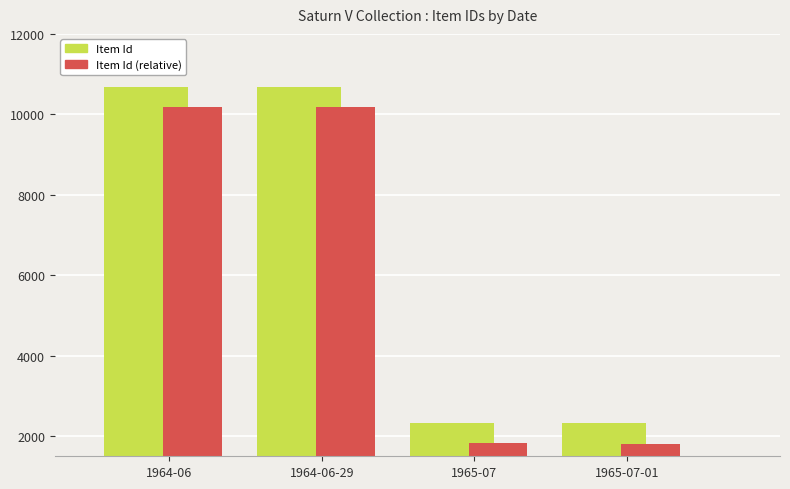

What is the approximate value of Item Id (relative) at 1964-06, to the nearest 10?

10170